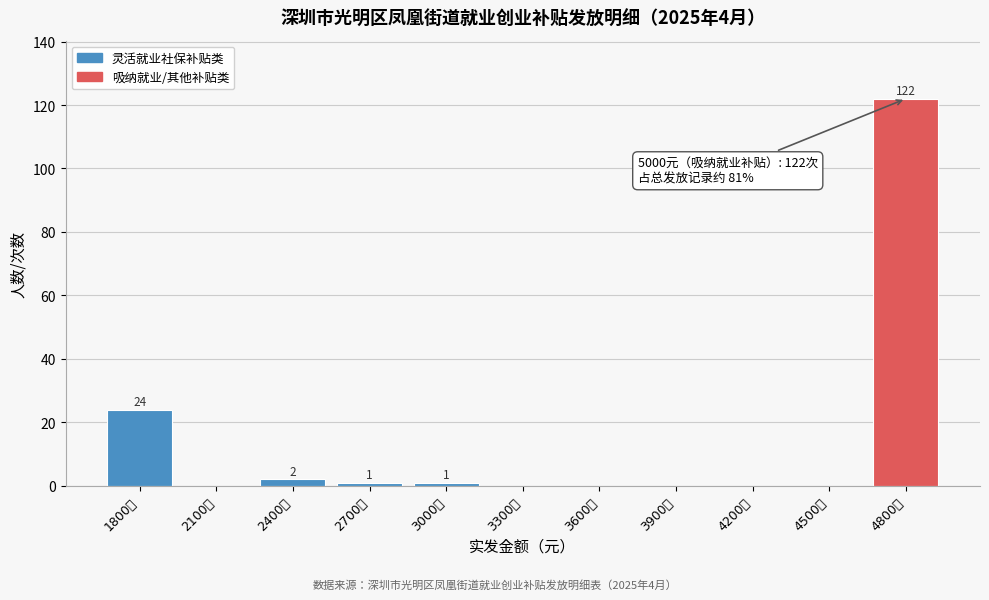

Reading left to right, list all the values displayed in this chart.

1800元=24	2100元=0	2400元=2	2700元=1	3000元=1	3300元=0	3600元=0	3900元=0	4200元=0	4500元=0	4800元=122